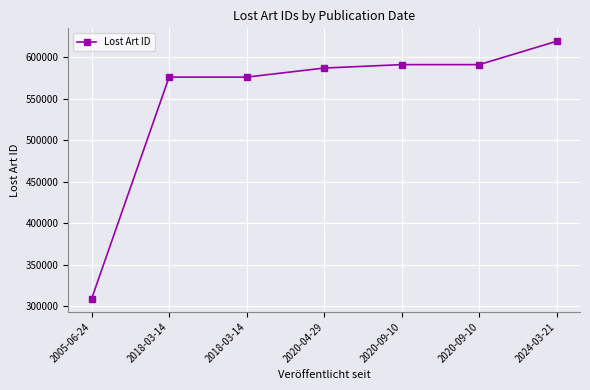

Is this an area chart (filled region under the line)?

No